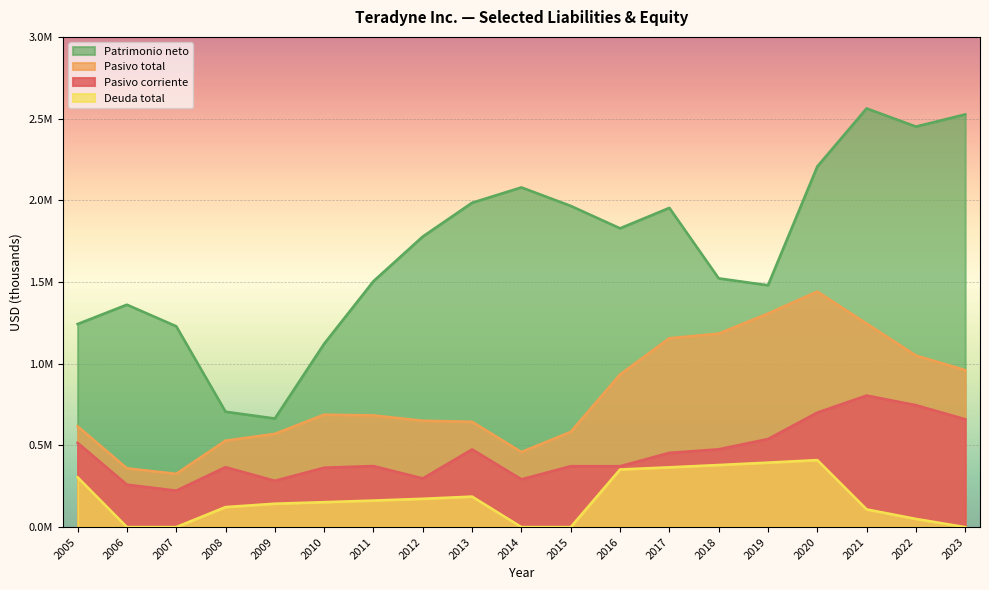

Count the number of data series in this chart.

4